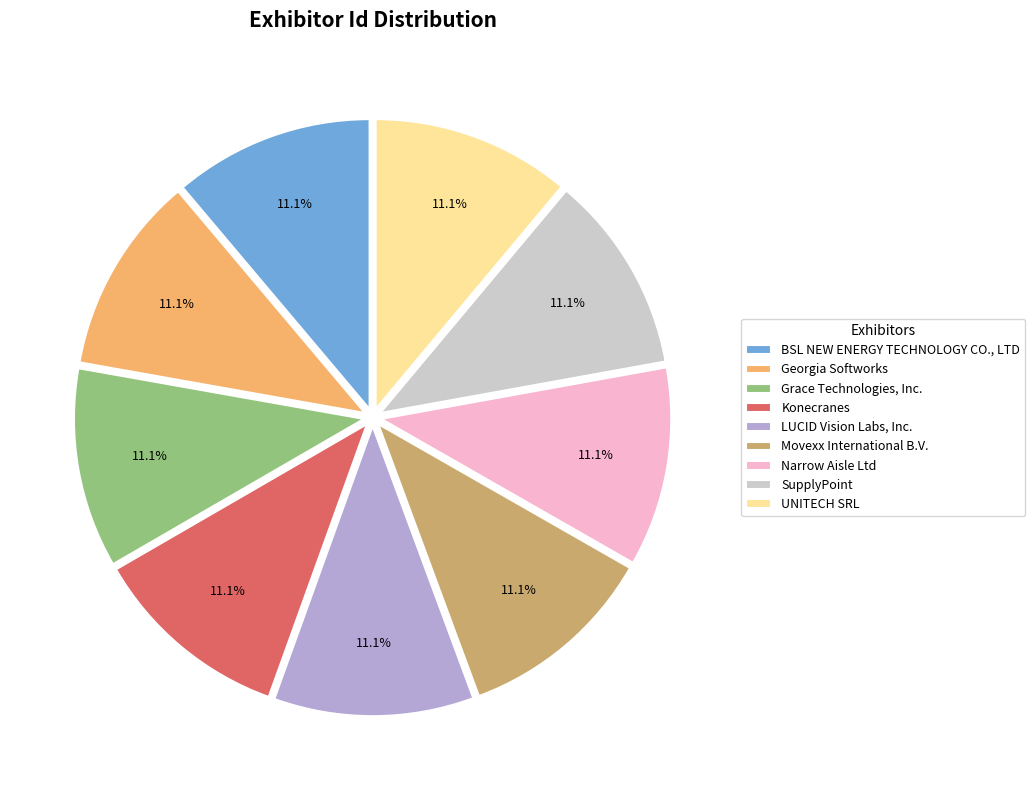

What percentage is the SupplyPoint slice, to the nearest percent?

11%